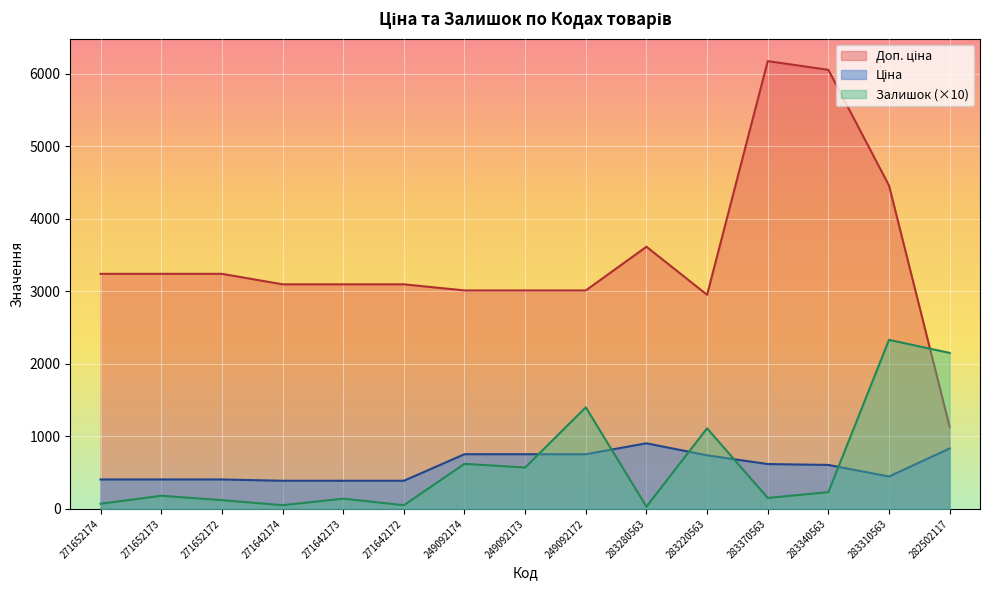

What are all the series names shown in the legend?

Ціна, Доп. ціна, Залишок